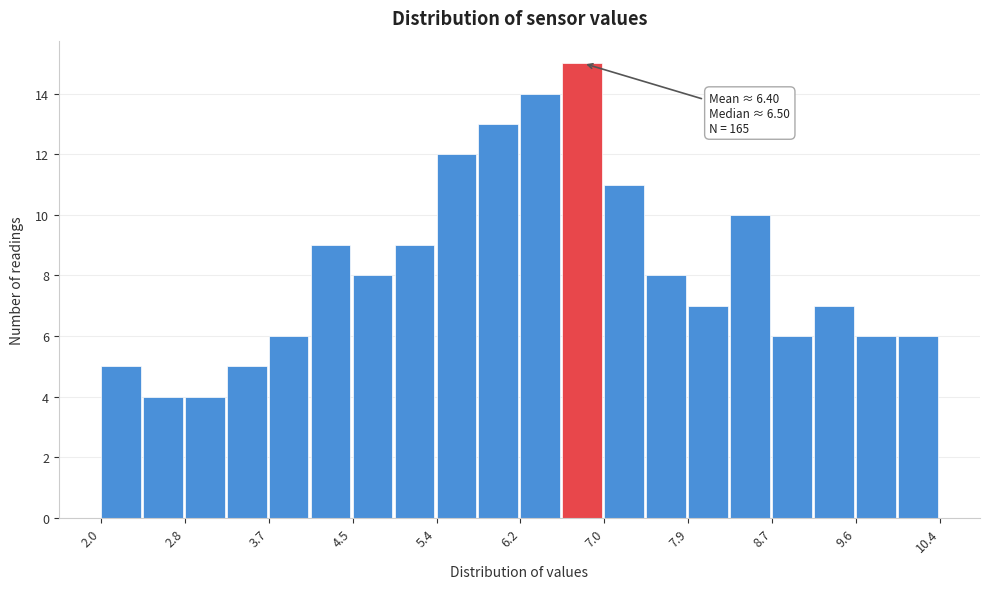

Which range on the x-axis has the tallest bar?

6.62 to 7.04